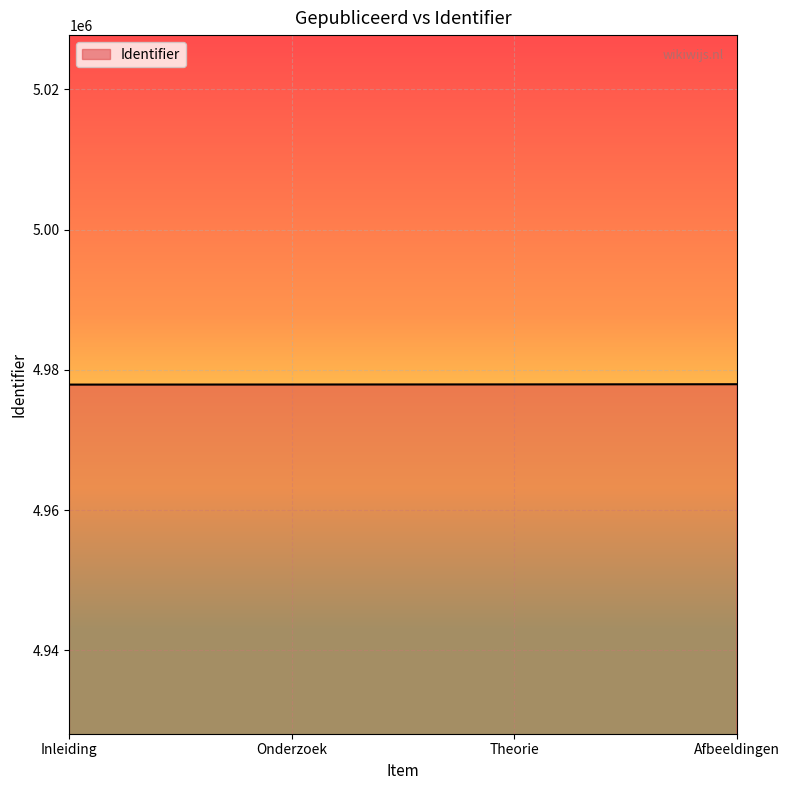

How many lines are shown in the chart?

1